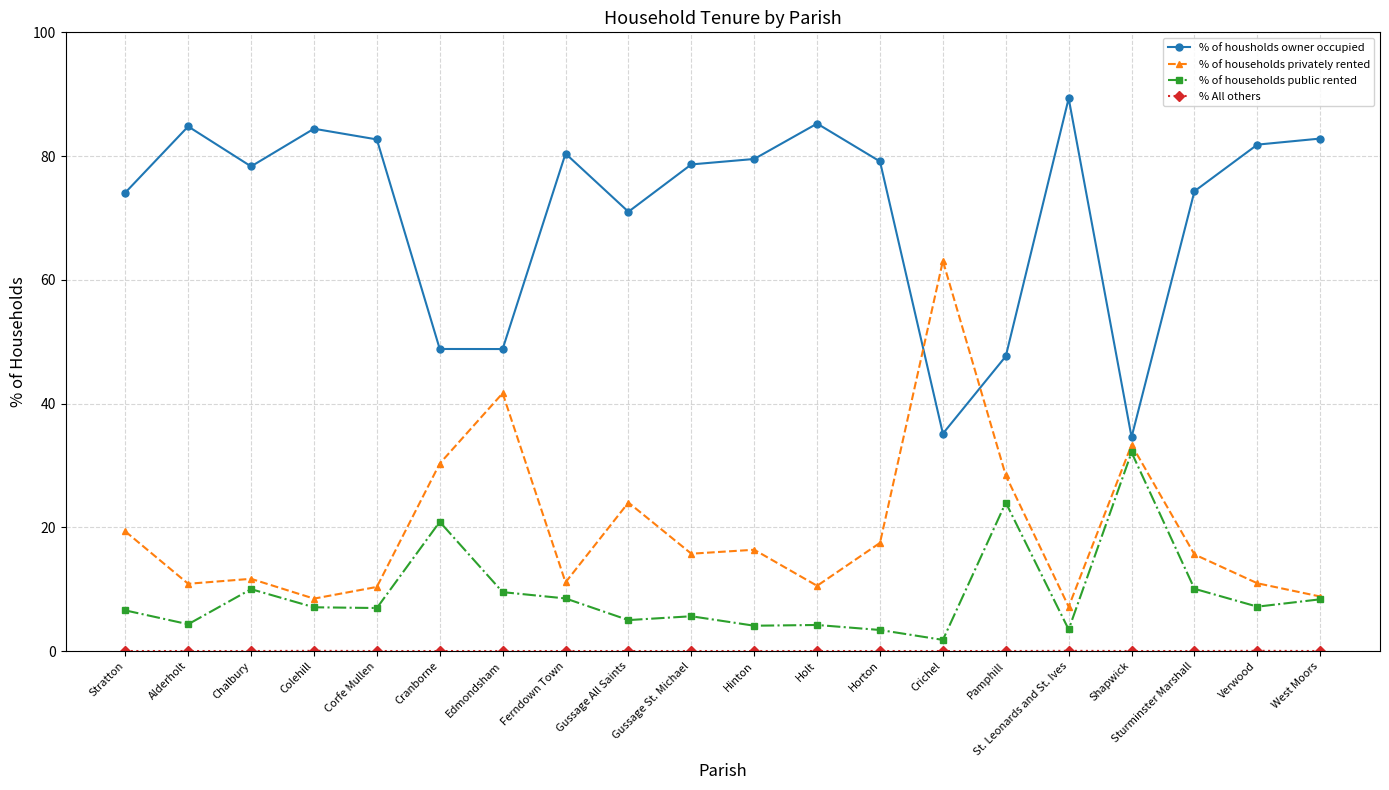

At which category does % of housholds owner occupied reach its first local peak?

Alderholt